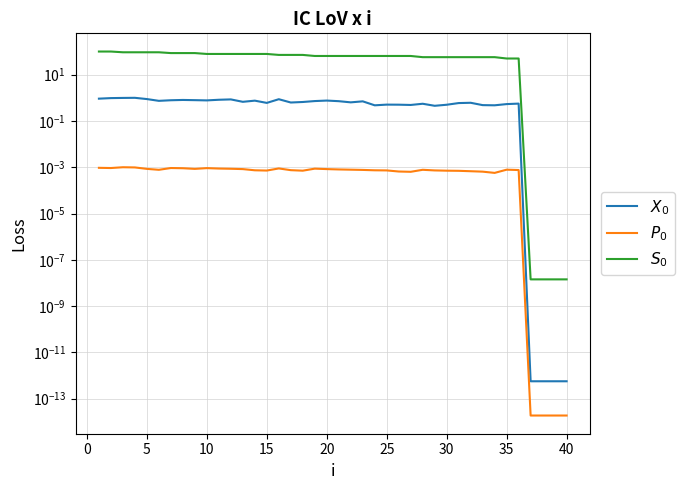

How many lines are shown in the chart?

3